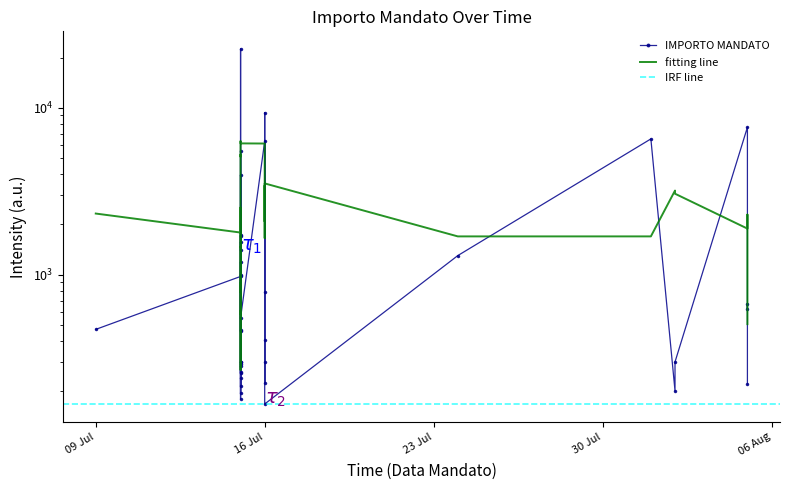

How many values are below 470?

19